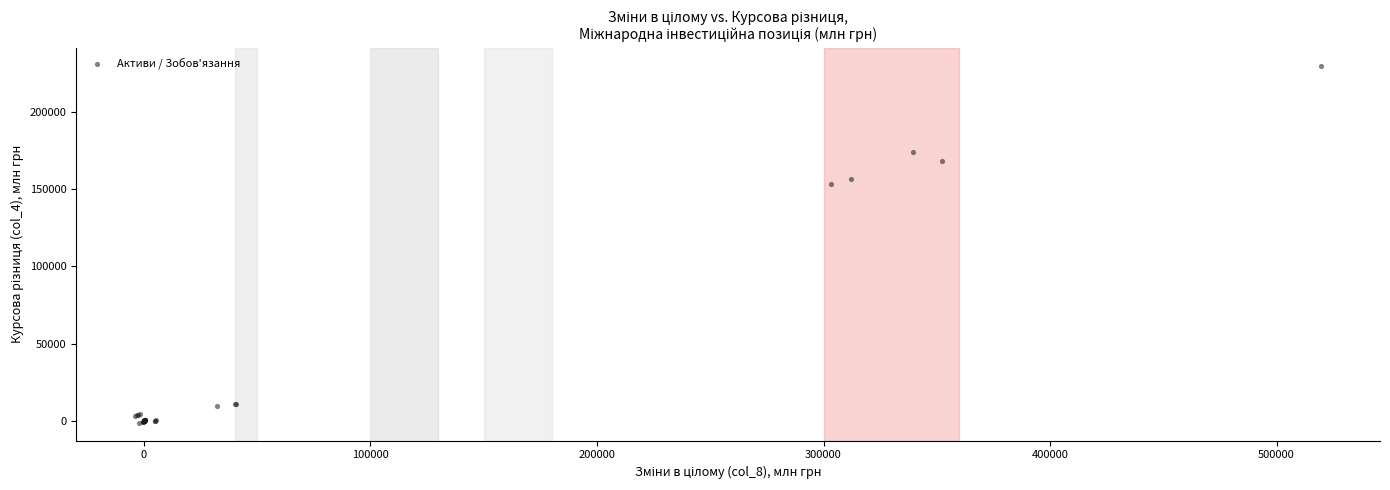

What Y value in the scatter plot is closest to 114383?

153311.6